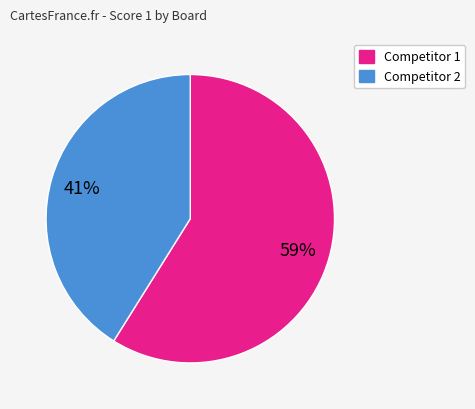

Is there a majority slice in this chart?

Yes